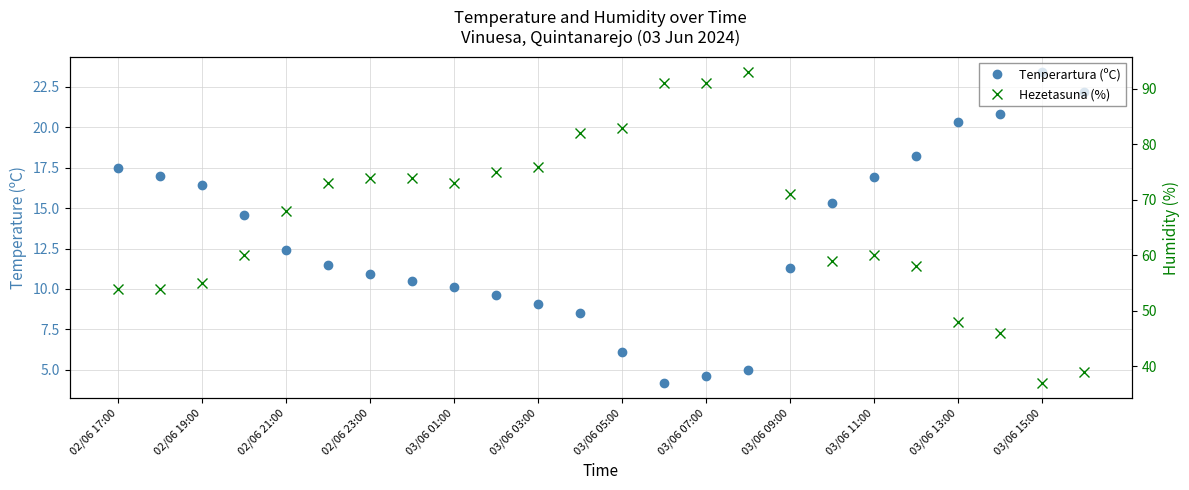

The Hezetasuna (%) series shows 127.0 at 03/06 11:00. True or false?

False